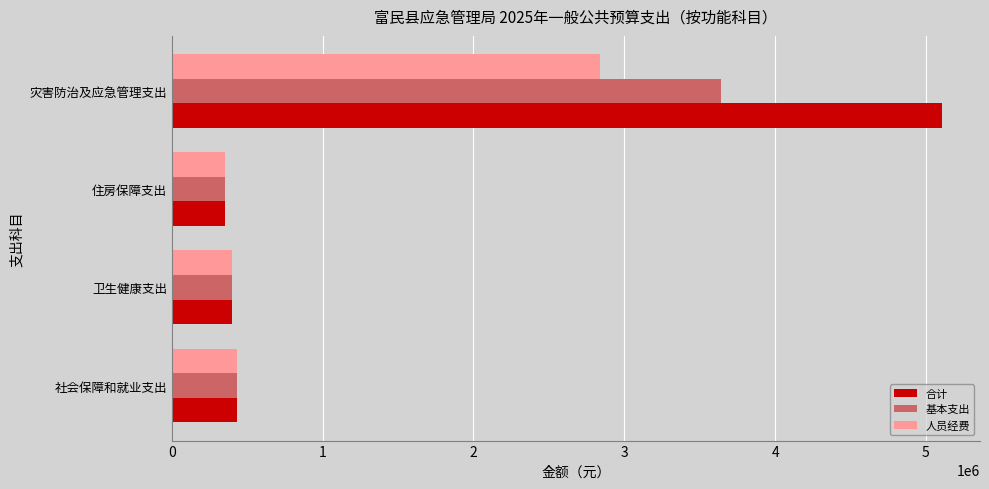

What value does the 人员经费 series have at 住房保障支出?

353605.2